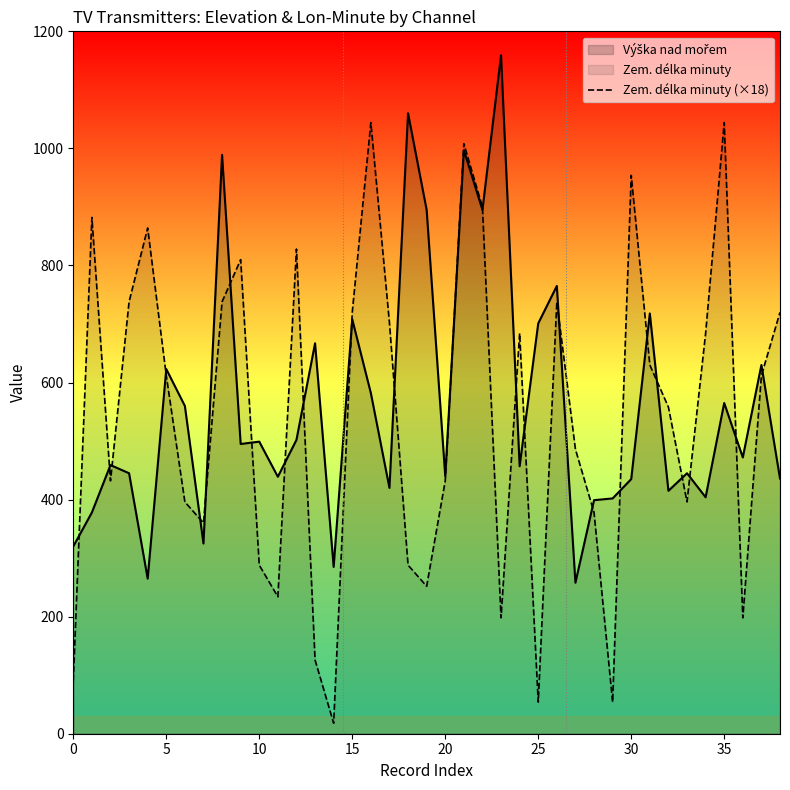

What is the difference between the highest and lowest values at 25?

647